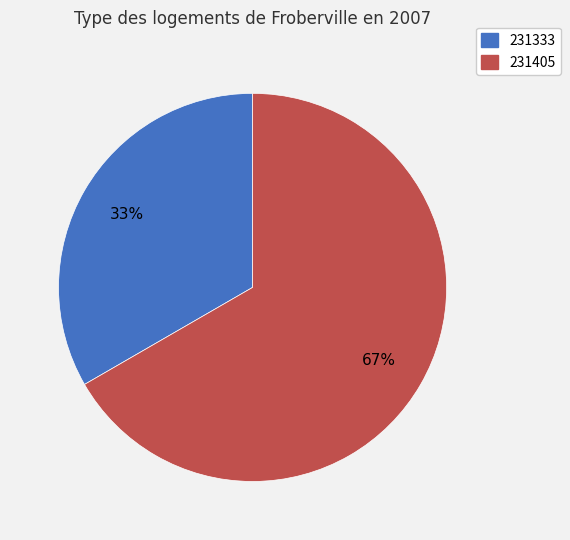

To the nearest percent, what portion does 231405 represent?

67%